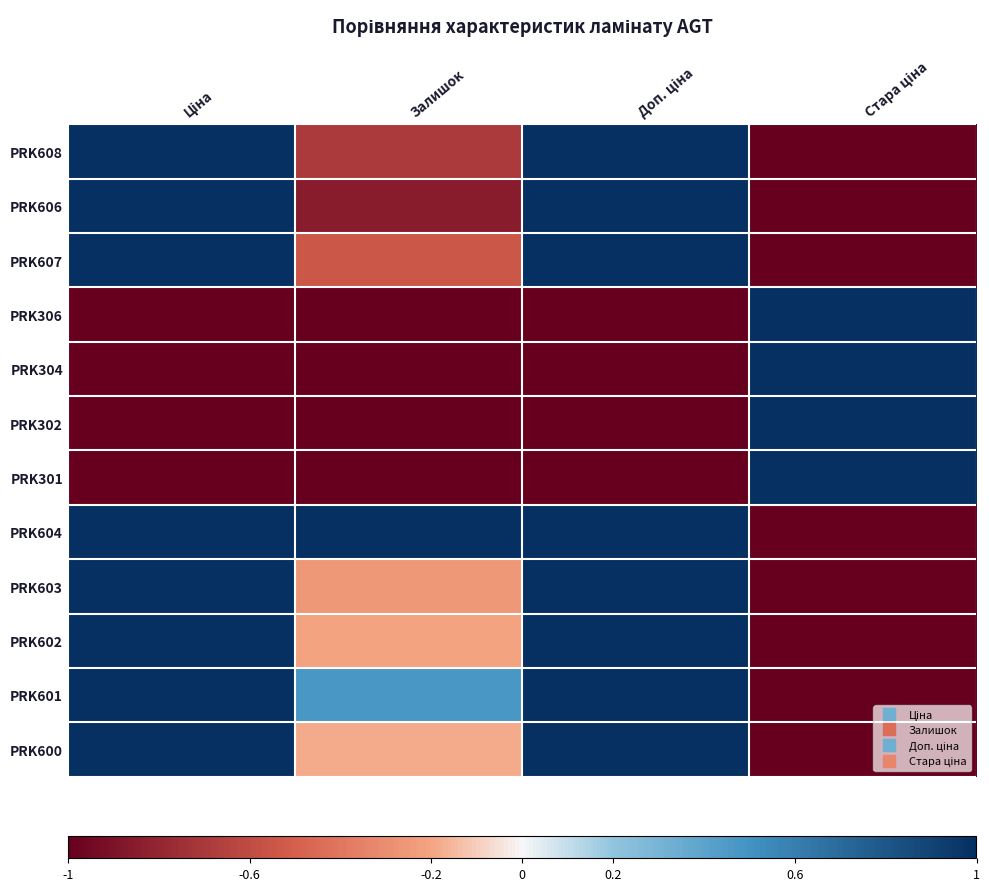

At how many categories does at least one series exceed 0?

4